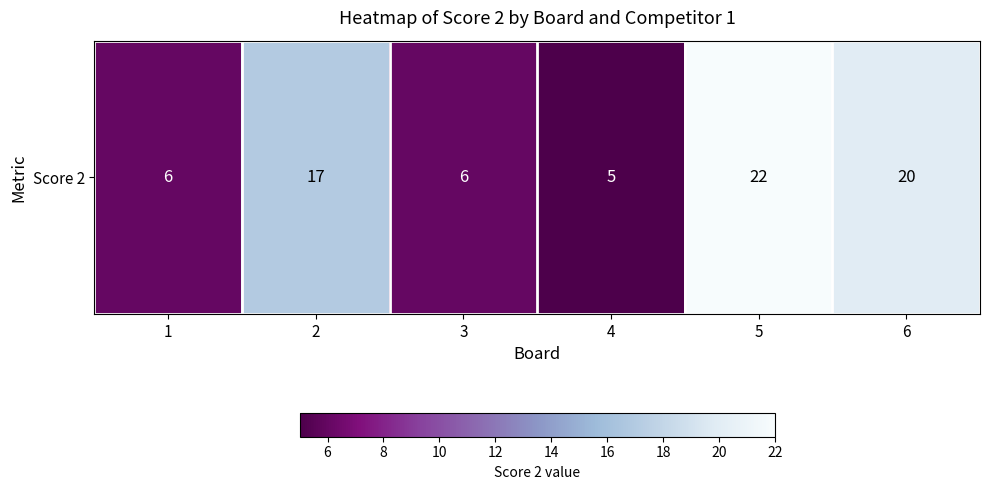

How many values exceed 17?

2